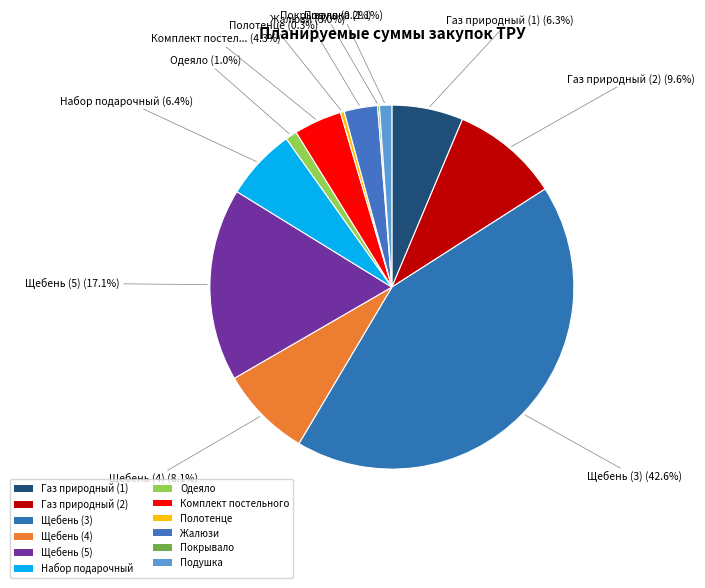

To the nearest percent, what is the average slice percentage?

8%